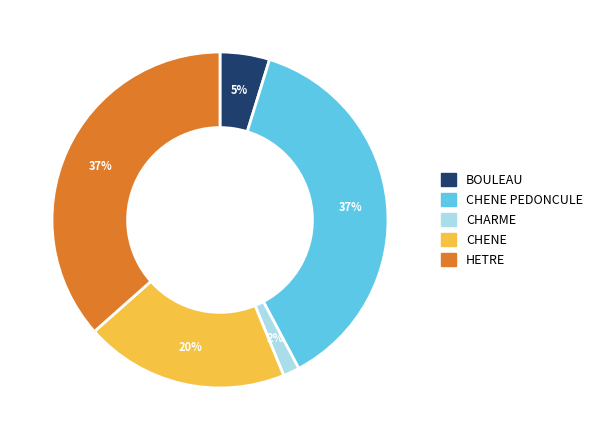

What is the smallest slice in the pie chart?

CHARME